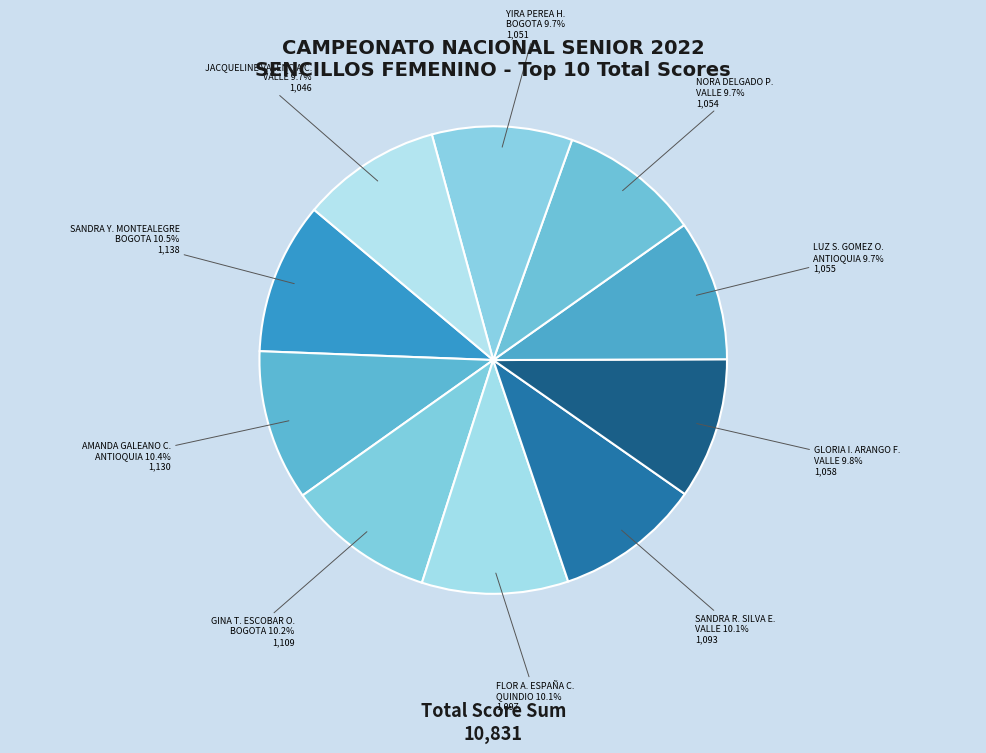

What is the ratio of the value at NORA DELGADO P. to the value at JACQUELINE VALENCIA C.?

1.0